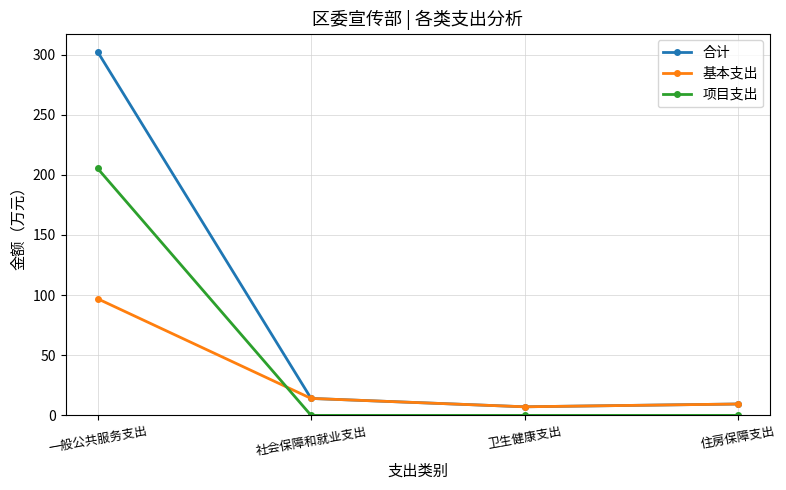

The 基本支出 series shows 143.7 at 一般公共服务支出. True or false?

False